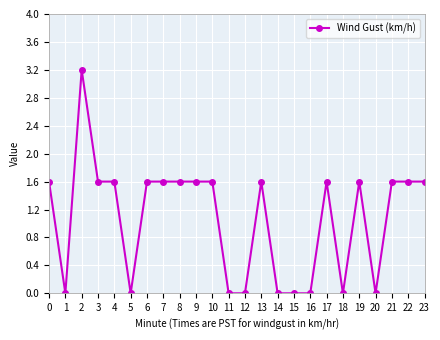

What is the difference between the maximum and minimum values?

3.2